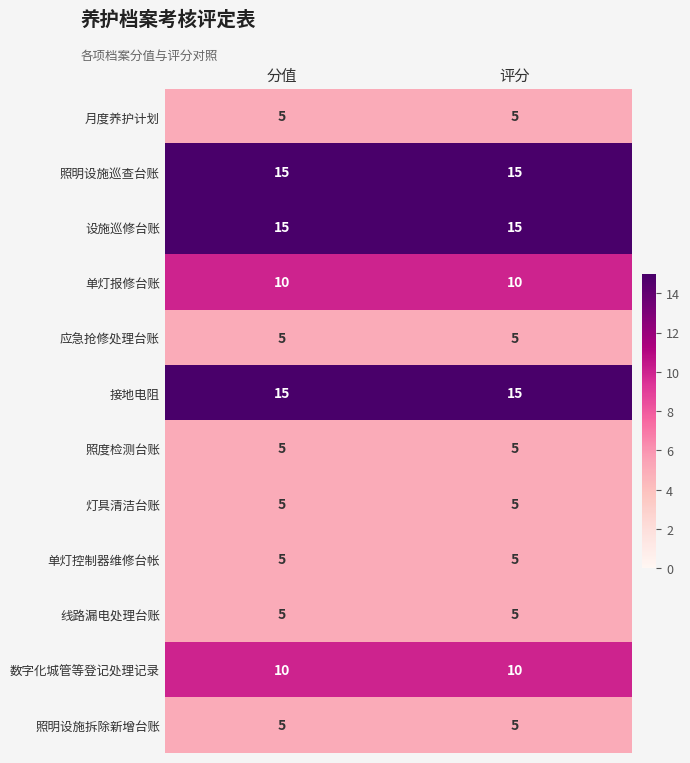

What is the difference between the highest and lowest values at 分值?

10